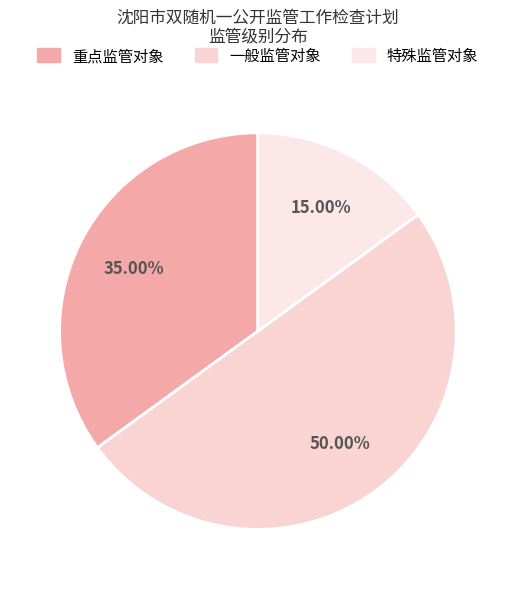

Is it true that 重点监管对象 is 23% of the pie?

False